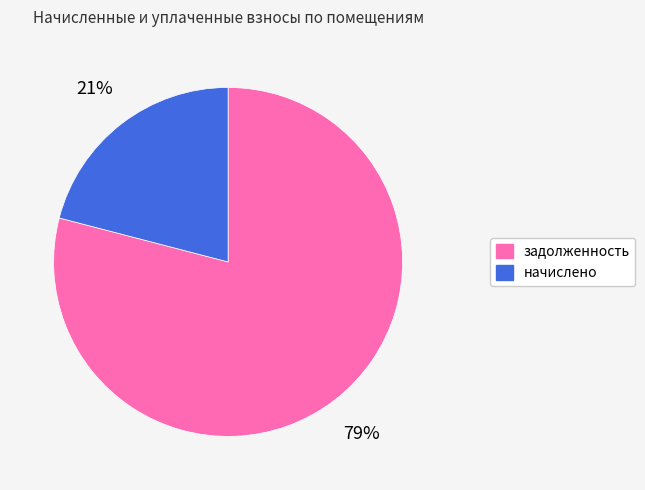

Do задолженность and начислено together represent more than half of the pie?

Yes